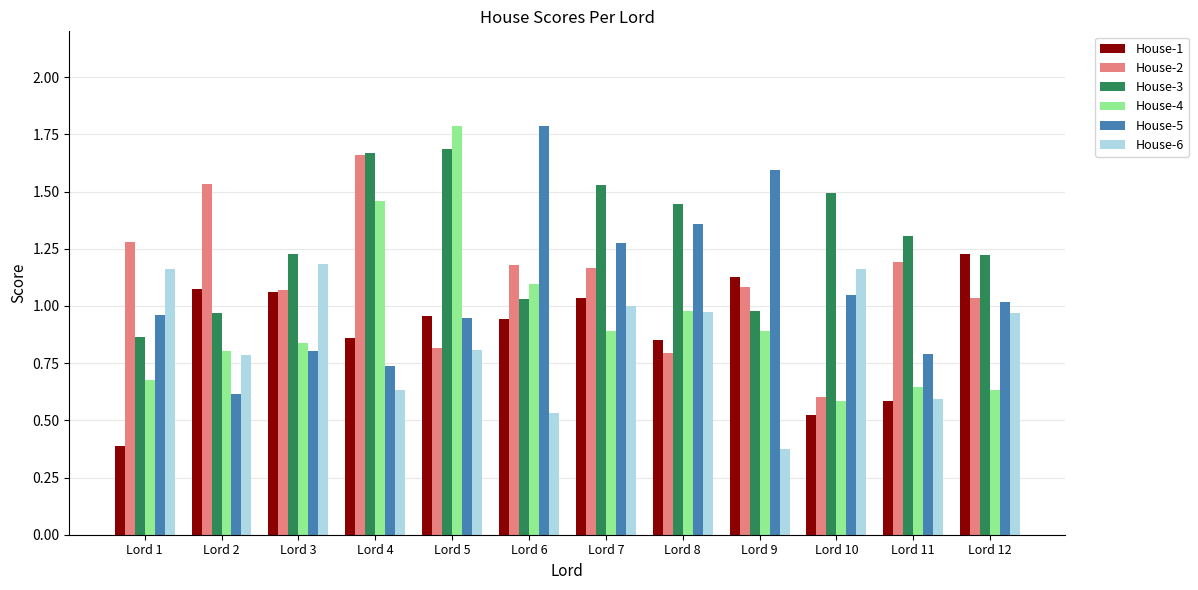

Where is House-6 nearest to the value 0?

Lord 9